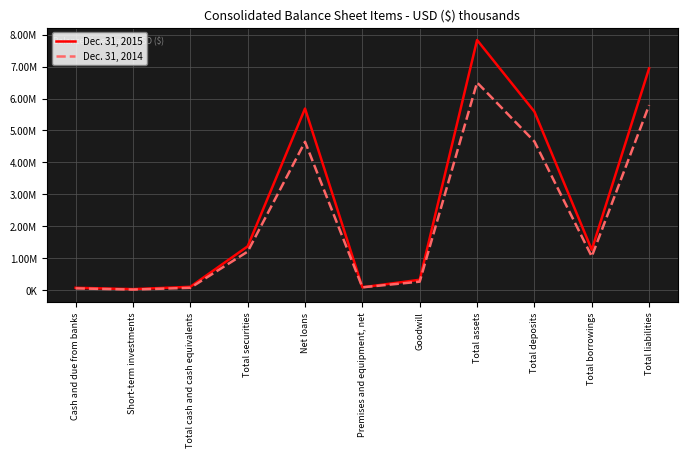

Reading left to right, what are all the values shown in this chart?

Dec. 31, 2015: 72918	30644	103562	1371316	5685928	88072	323943	7831915	5589135	1264147	6944726
Dec. 31, 2014: 54179	17575	71754	1205794	4644938	87279	264742	6502031	4654679	1052323	5792744